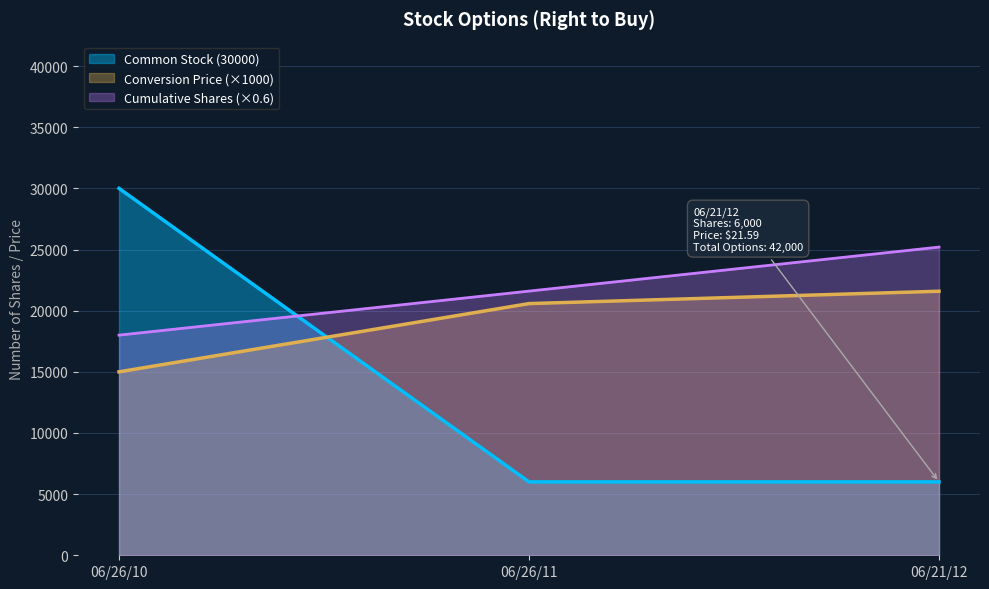

What is the sum of all Conversion Price values?

57170